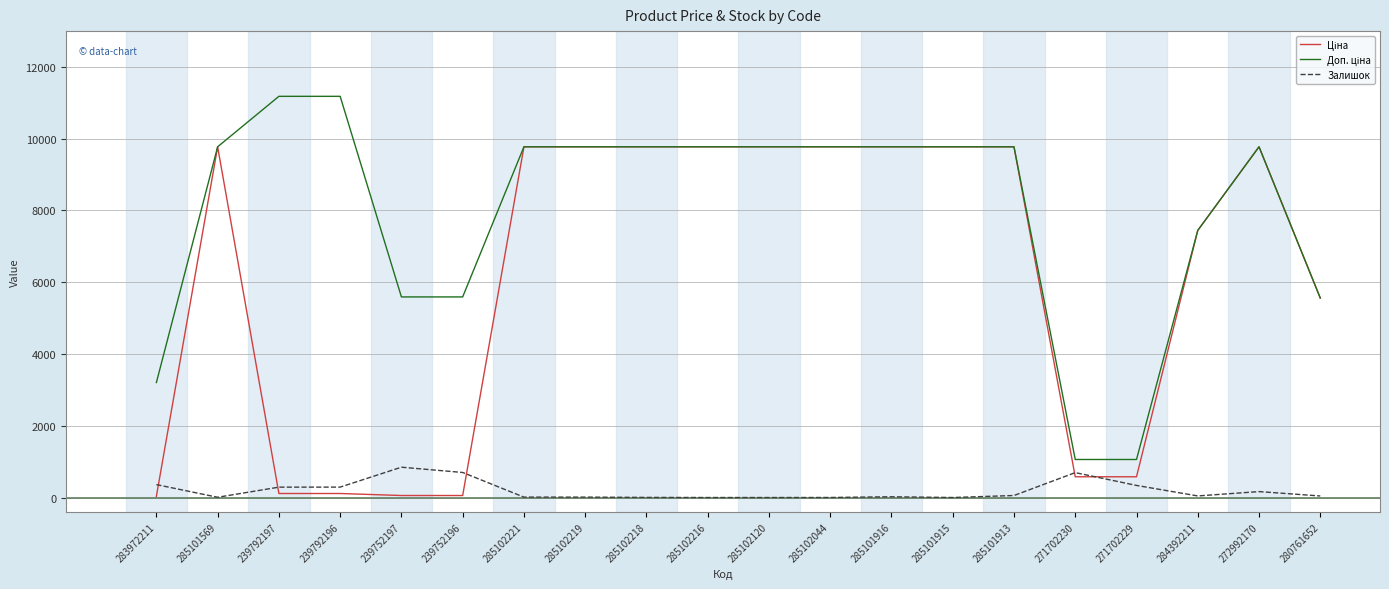

Does the chart display data point markers on the line(s)?

No